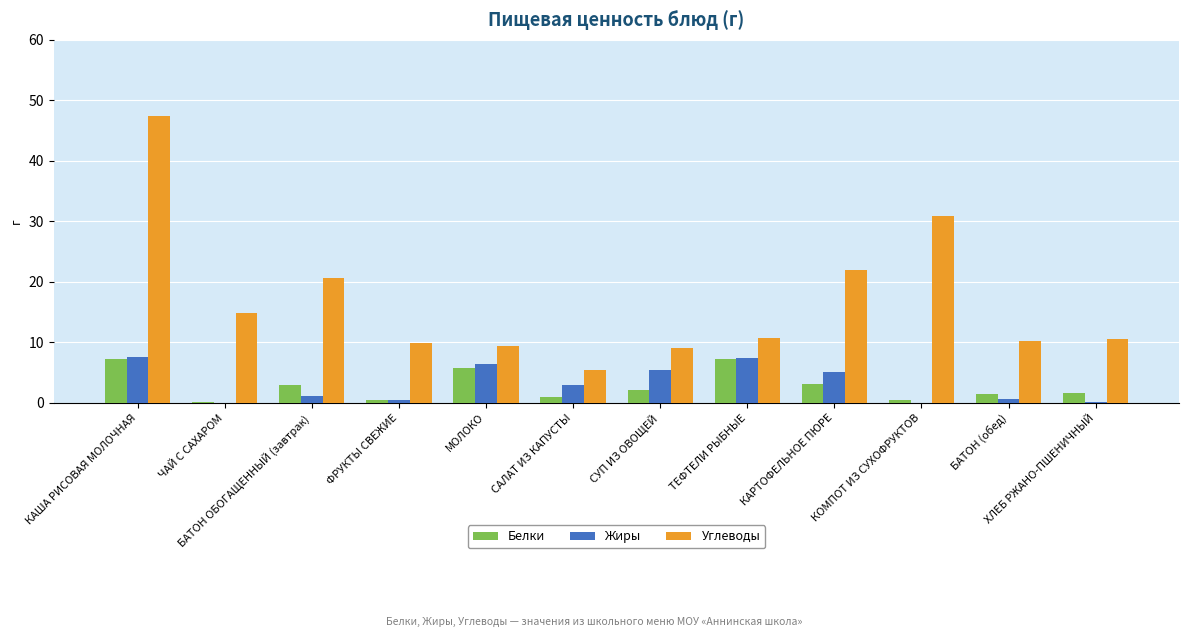

Is the value of Жиры at БАТОН ОБОГАЩЕННЫЙ (завтрак) greater than the value of Белки at КАРТОФЕЛЬНОЕ ПЮРЕ?

No